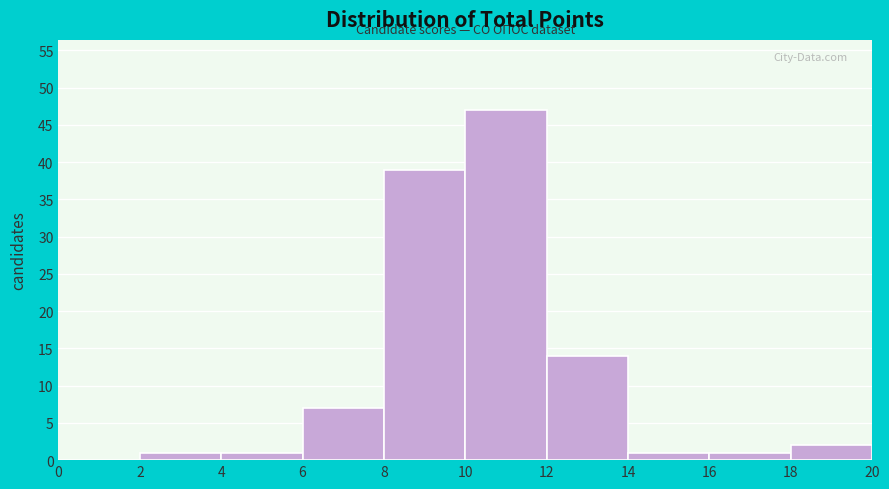

Reading left to right, transcribe this chart: for each bar, give the range it covers on the x-axis and its height. The values are not printed on the chart, so give them approximately, as read against the axis.

0 to 2: 0
2 to 4: 1
4 to 6: 1
6 to 8: 7
8 to 10: 39
10 to 12: 47
12 to 14: 14
14 to 16: 1
16 to 18: 1
18 to 20: 2